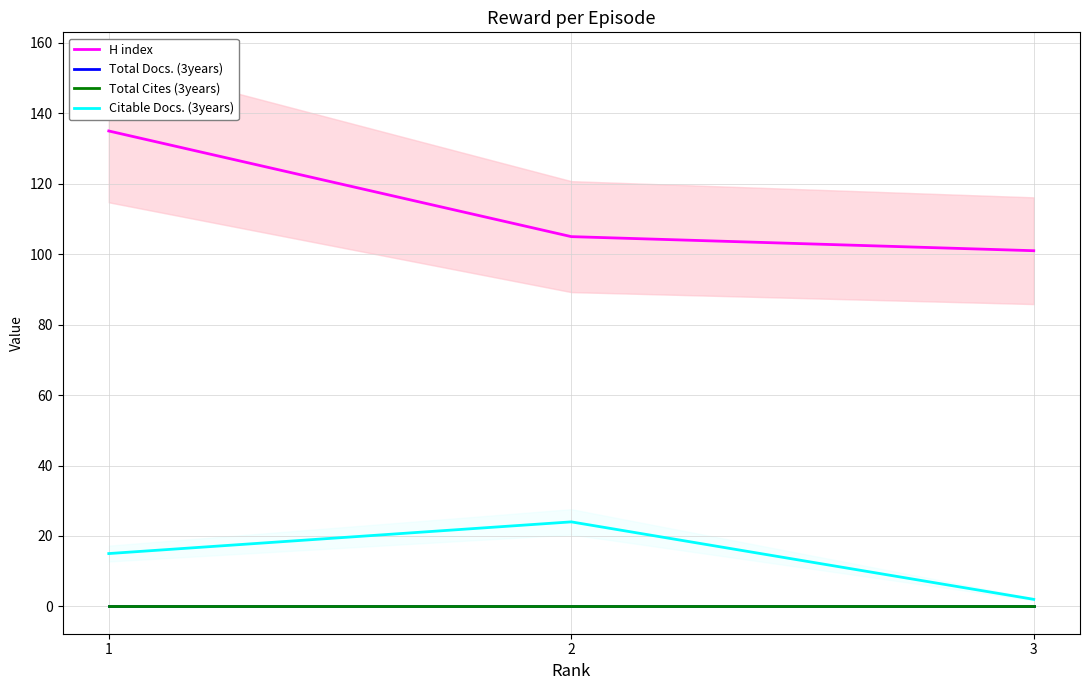

Which has a higher value, 2 or 1?

1